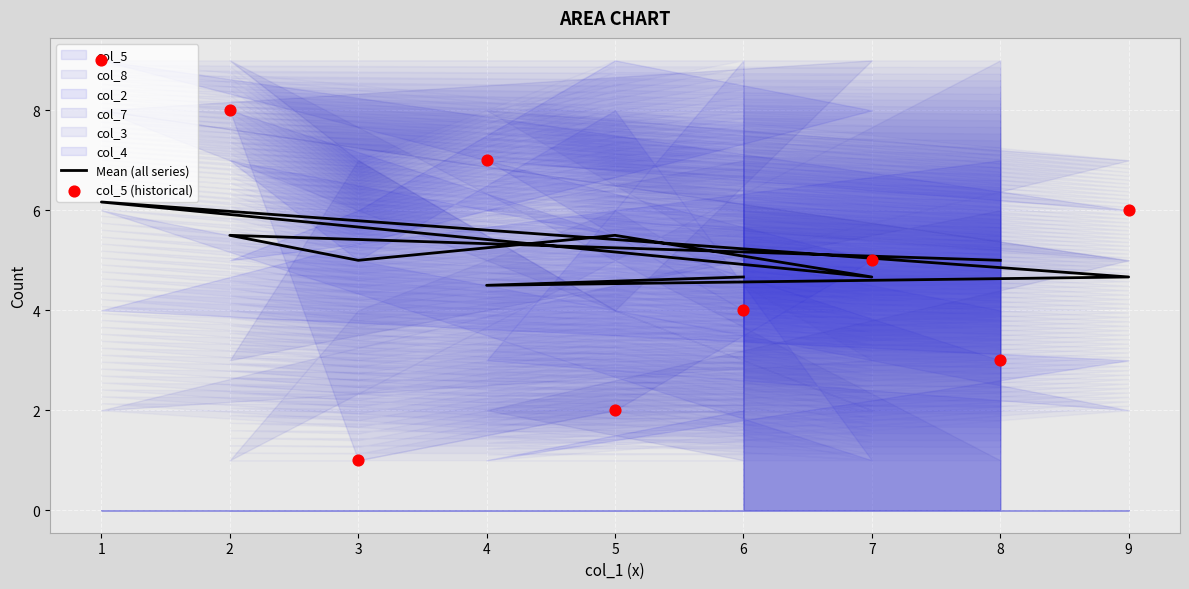

What is the total value across all series at 9?

10.7